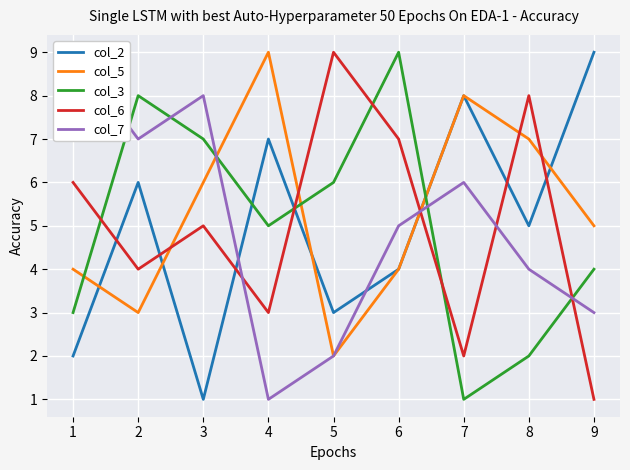

What is the greatest value displayed?

9